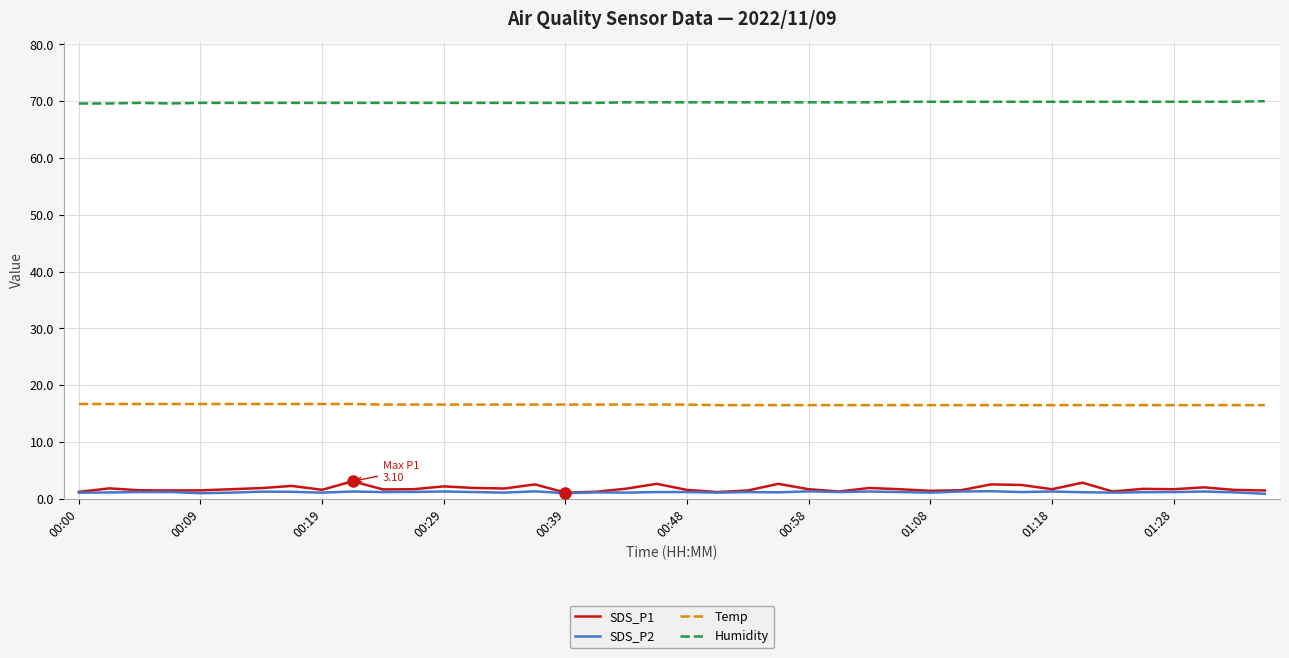

What is the highest value of the SDS_P2 series?

1.4